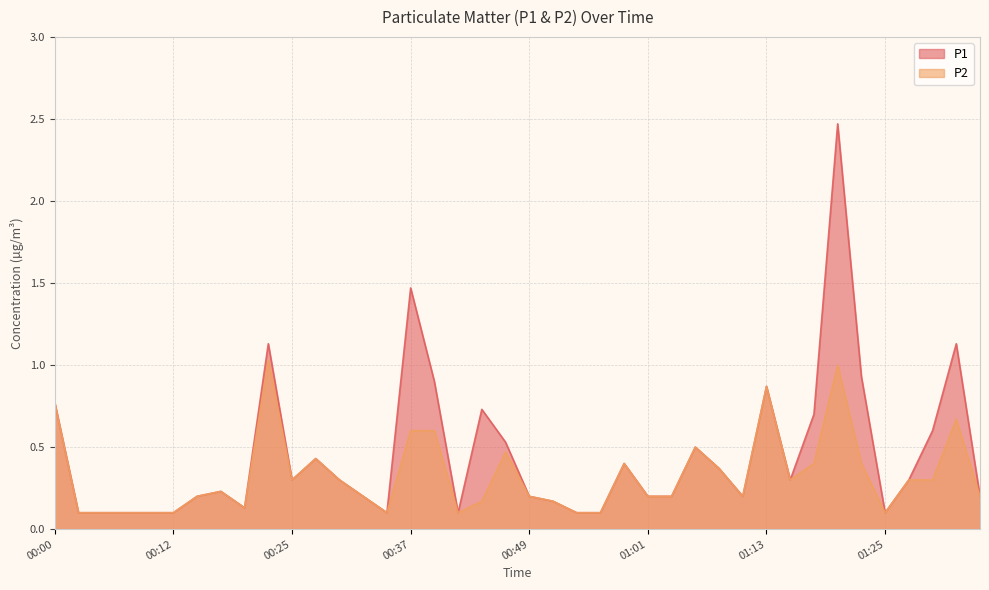

True or false: P2 and P1 intersect in this chart.

False